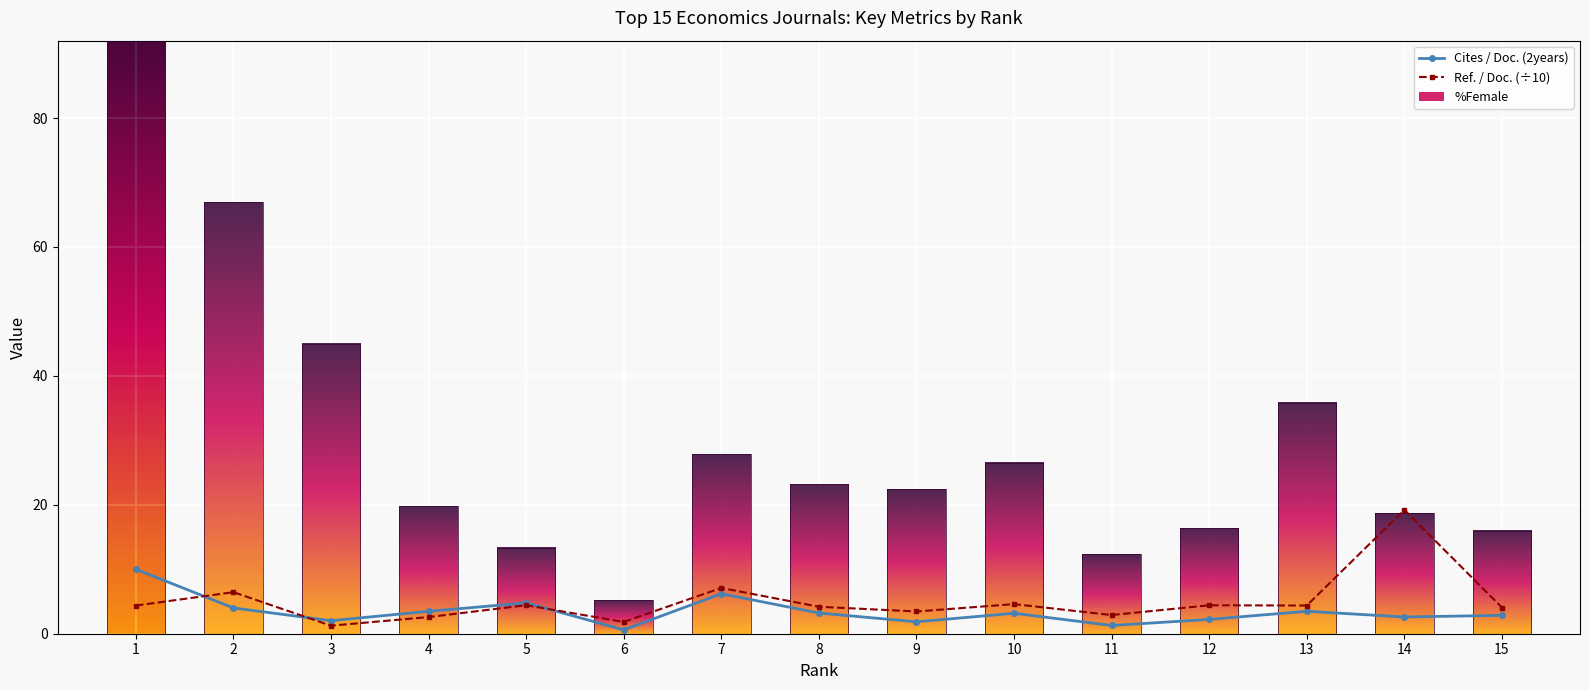

The Cites / Doc. (2years) series shows 6.5 at 5. True or false?

False